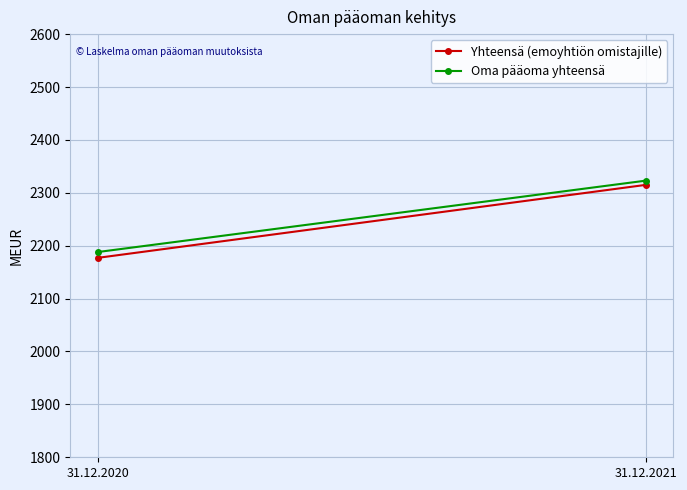

Reading left to right, extract all data points from this chart.

Yhteensä (emoyhtiön omistajille): 2177	2315
Oma pääoma yhteensä: 2188	2323